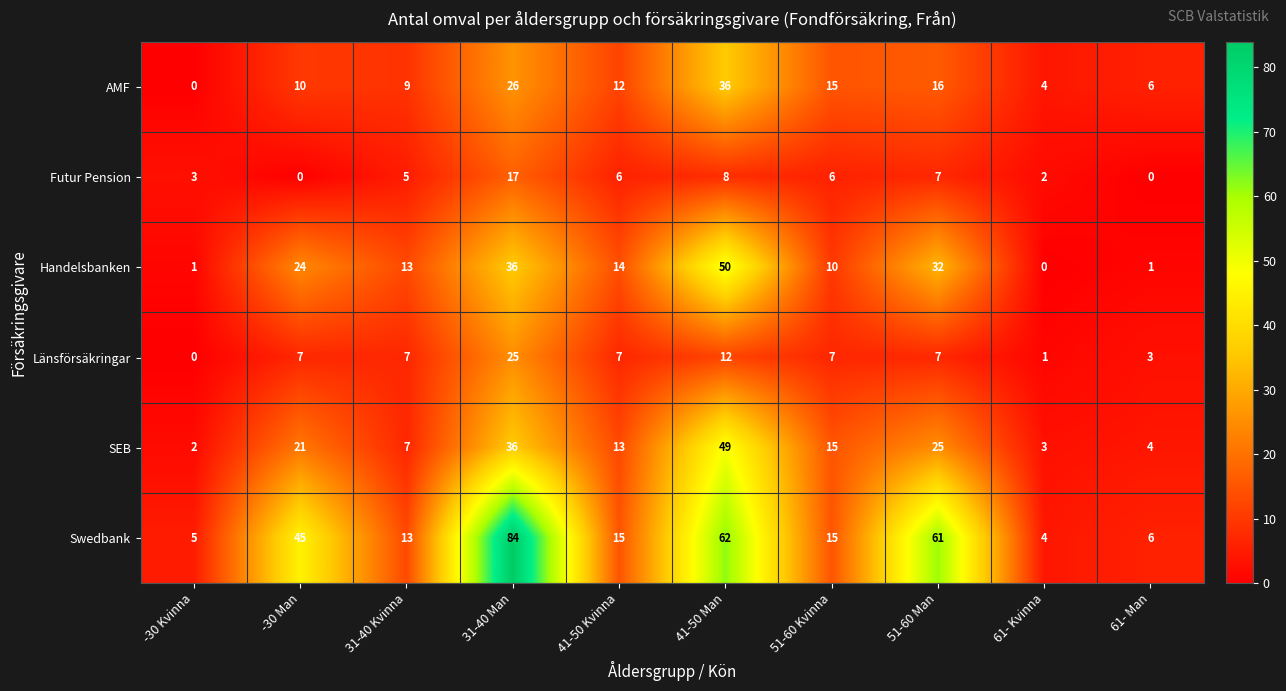

At which label is Swedbank closest to 44?

-30 Man